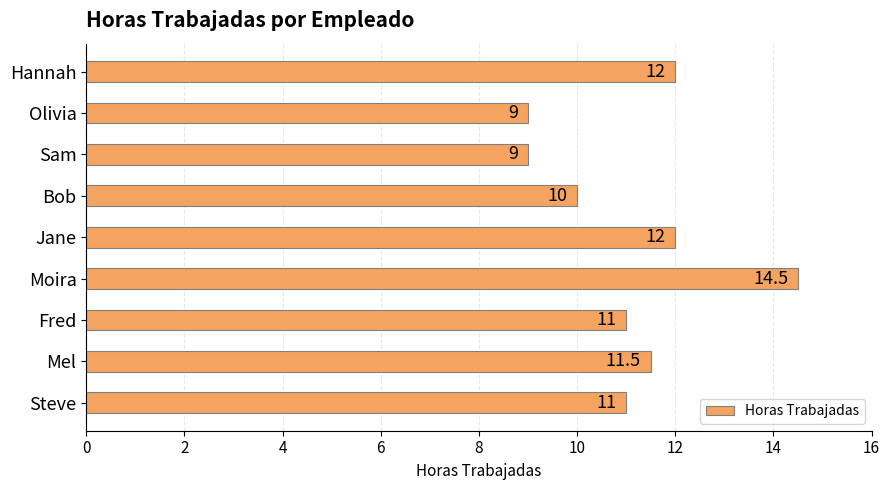

What is the approximate value at Moira?

14.5